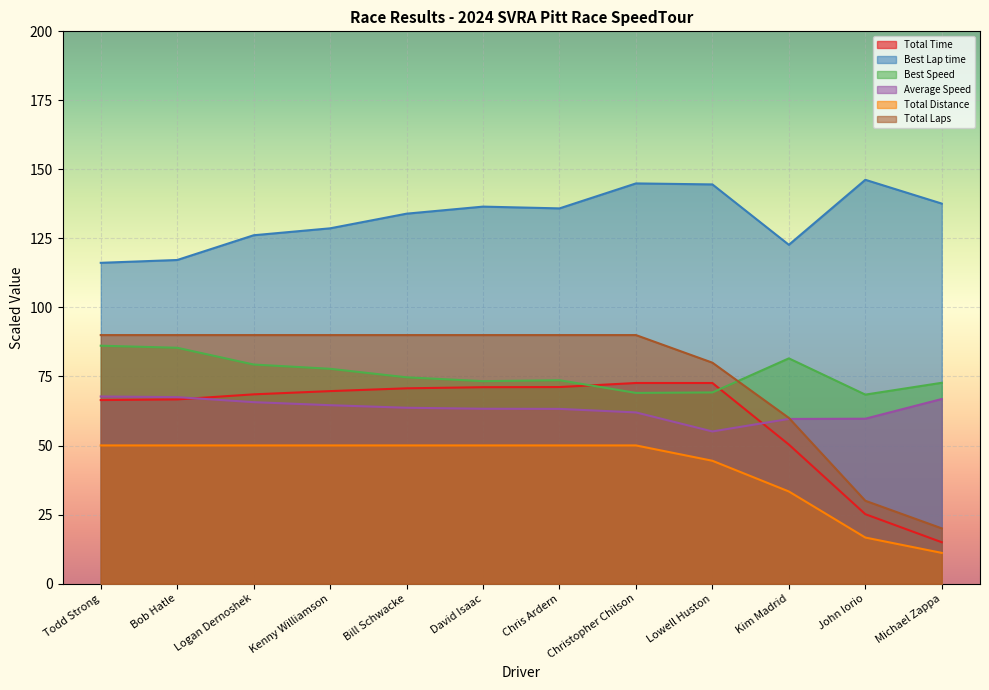

Between which two adjacent categories do Total Laps and Best Speed first intersect?

Lowell Huston and Kim Madrid